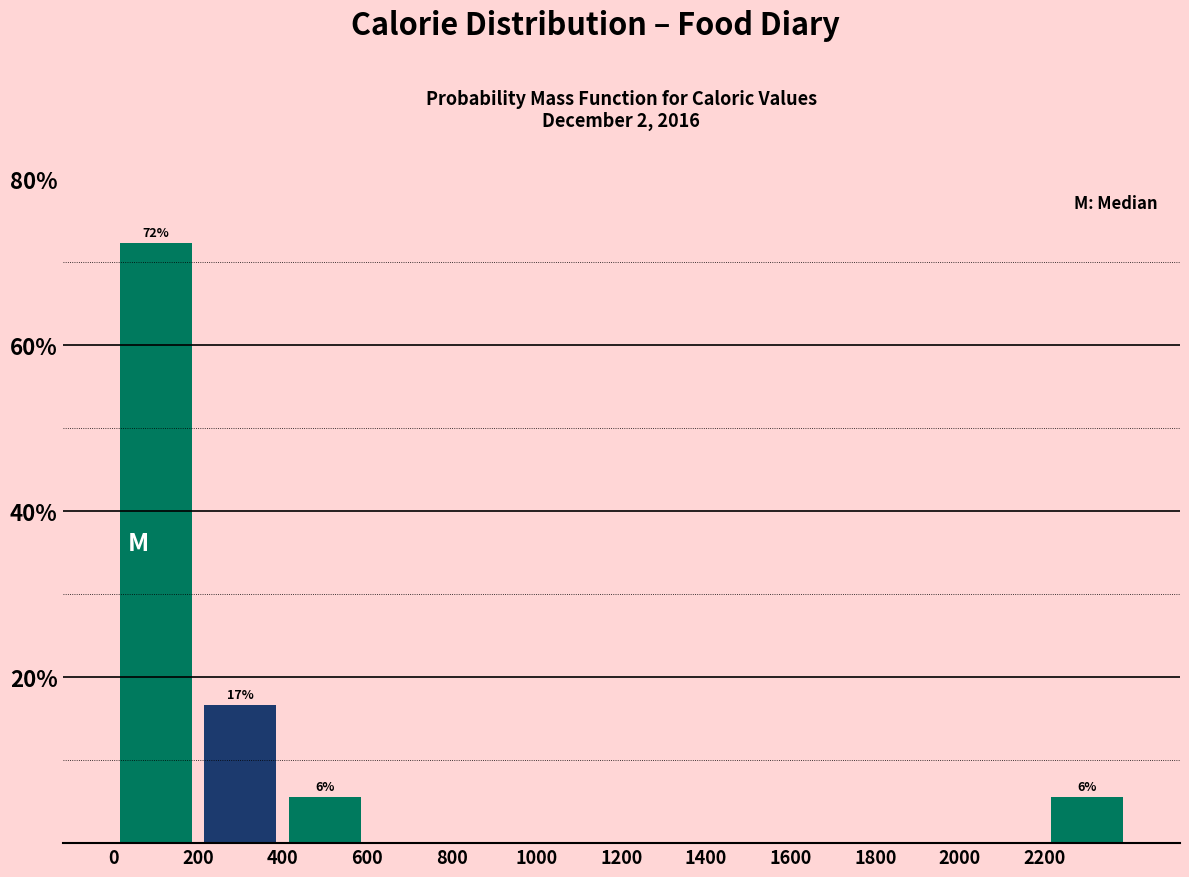

Over which range of the x-axis is the bar tallest?

0 to 200